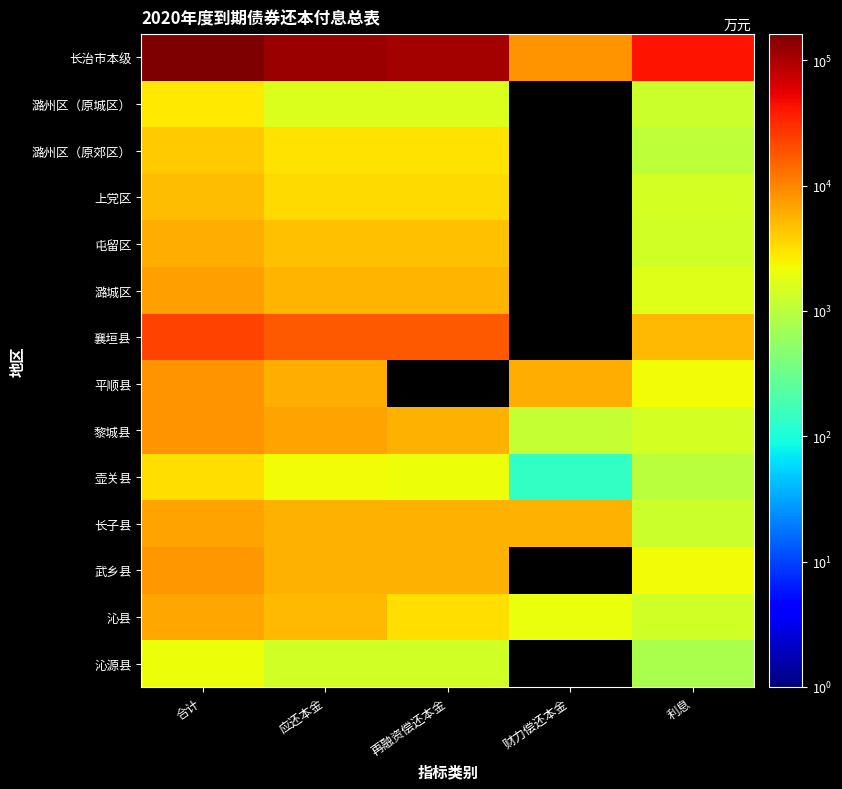

What is the sum of all 黎城县 values?

23718.5